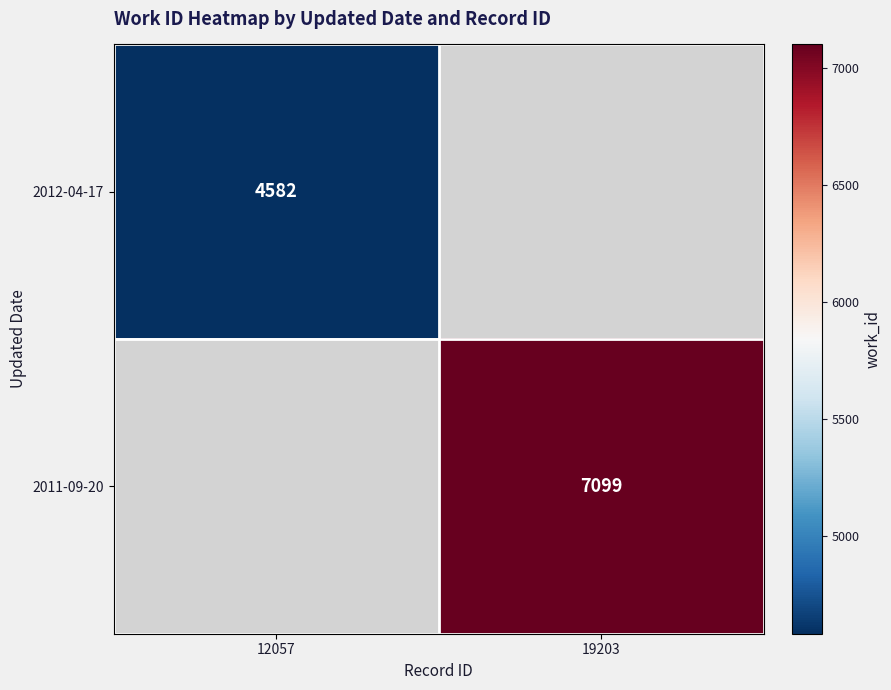

True or false: 2012-04-17 has a value of 7147 at 12057.

False